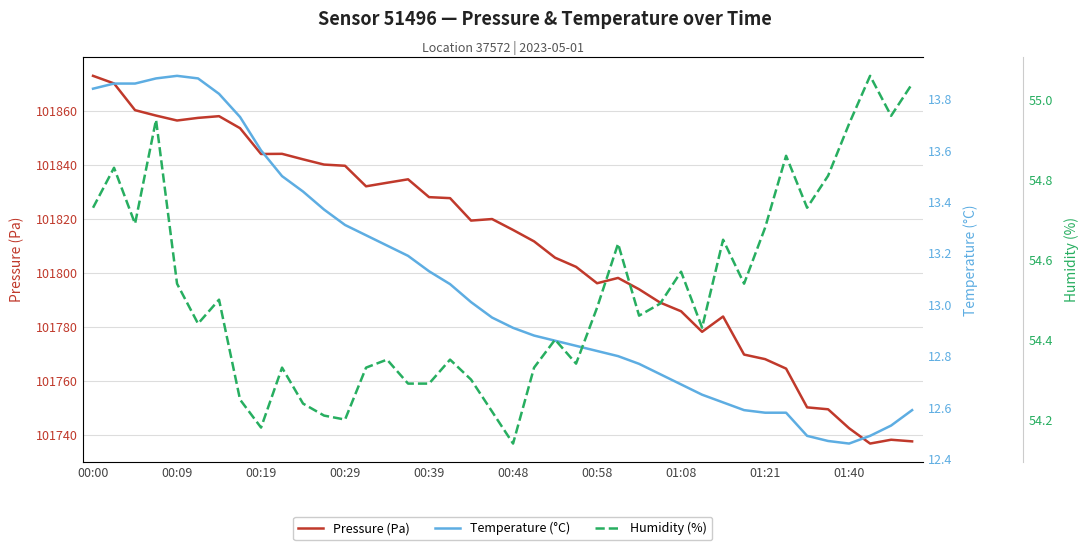

What is the difference between the second highest and second lowest values in the Temperature (°C) series?

1.4